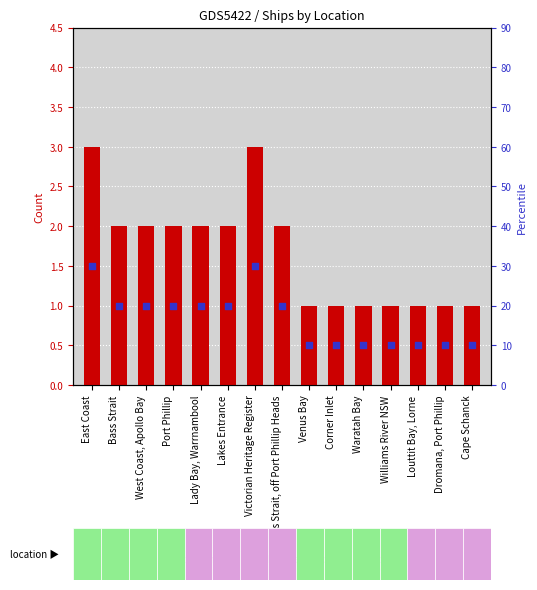

At which category is the sum across all series the highest?

East Coast